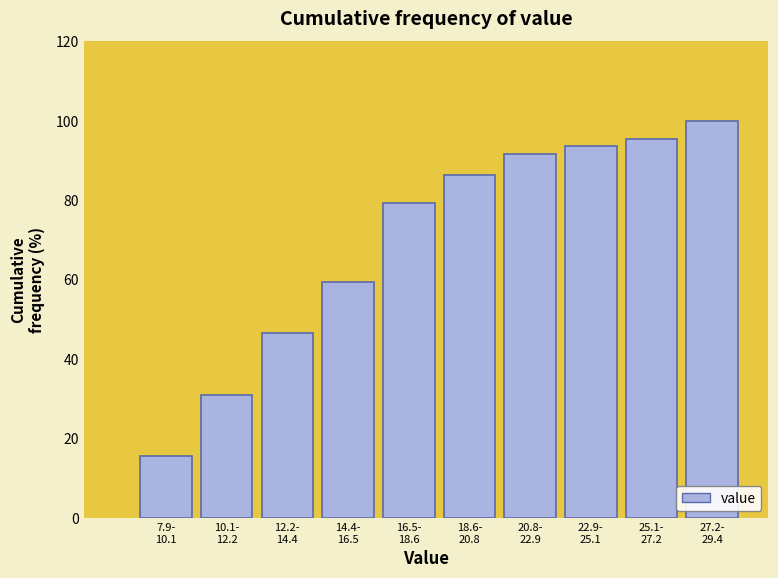

Reading right to left, what are all the values shown in this chart?

100.0	95.5	93.5	91.6	86.5	79.4	59.4	46.5	31.0	15.5